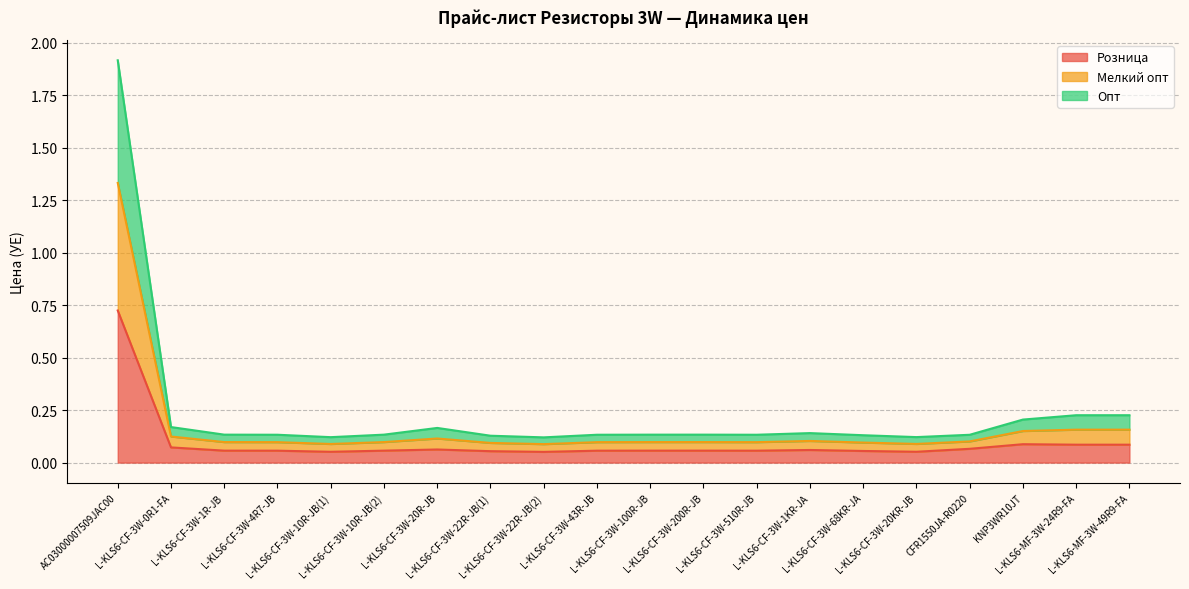

How many interior local valleys does the Опт series have?

4